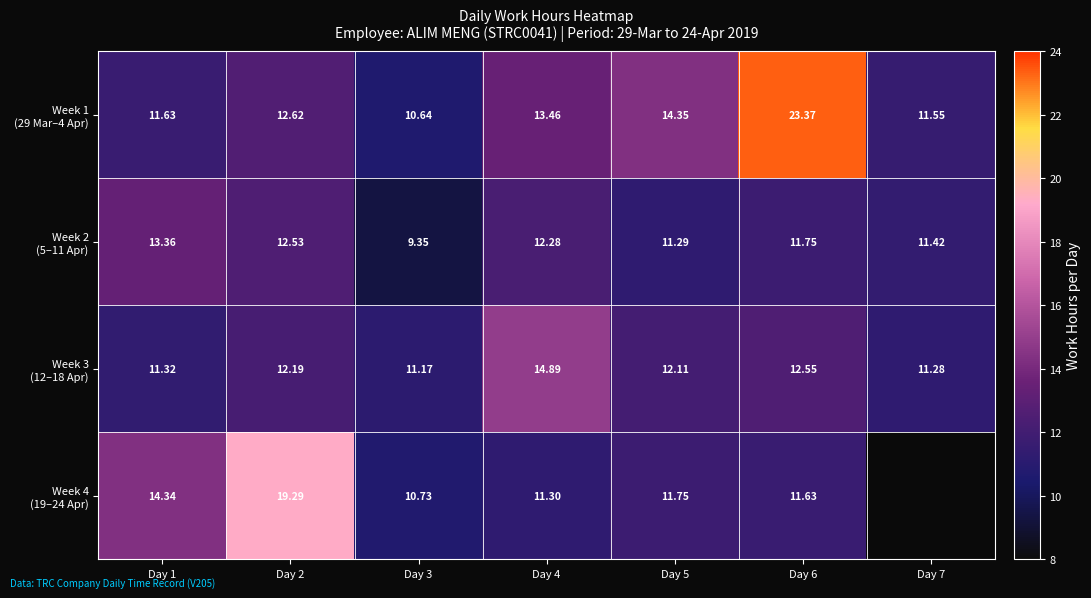

List the series in order of their peak value, highest first.

Week 1 (29 Mar–4 Apr), Week 4 (19–24 Apr), Week 3 (12–18 Apr), Week 2 (5–11 Apr)